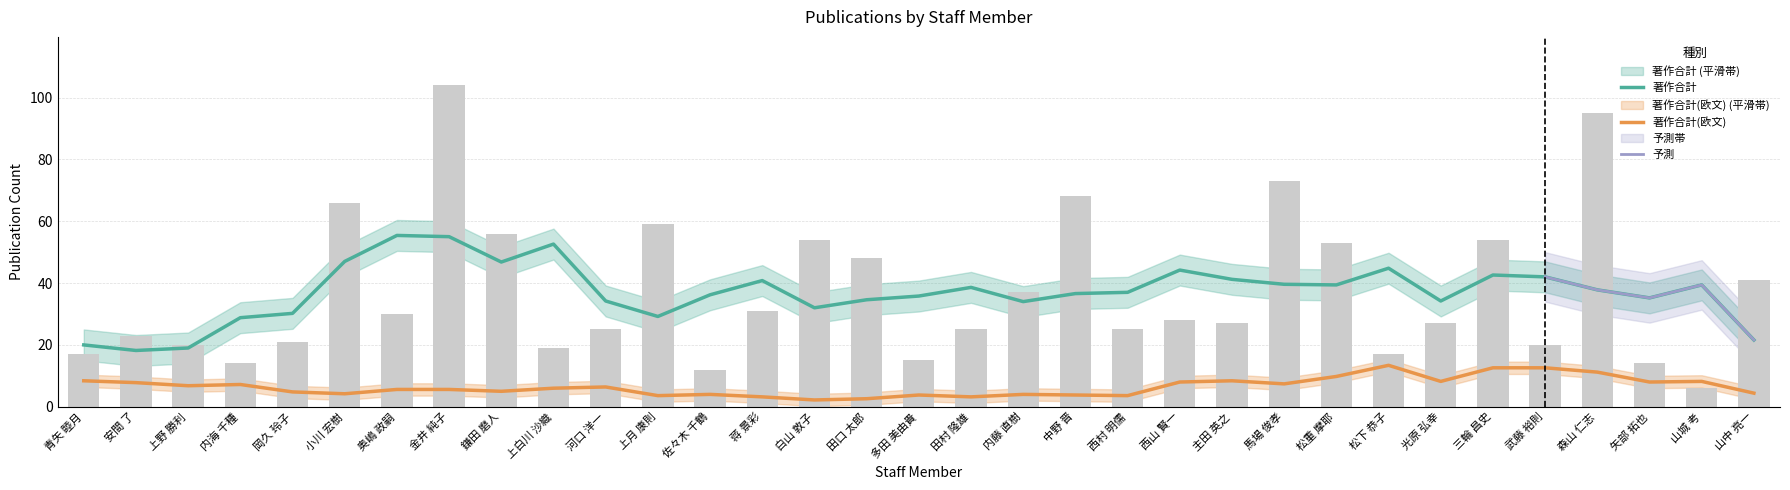

Reading left to right, list all the values displayed in this chart.

17	23	20	14	21	66	30	104	56	19	25	59	12	31	54	48	15	25	37	68	25	28	27	73	53	17	27	54	20	95	14	6	41